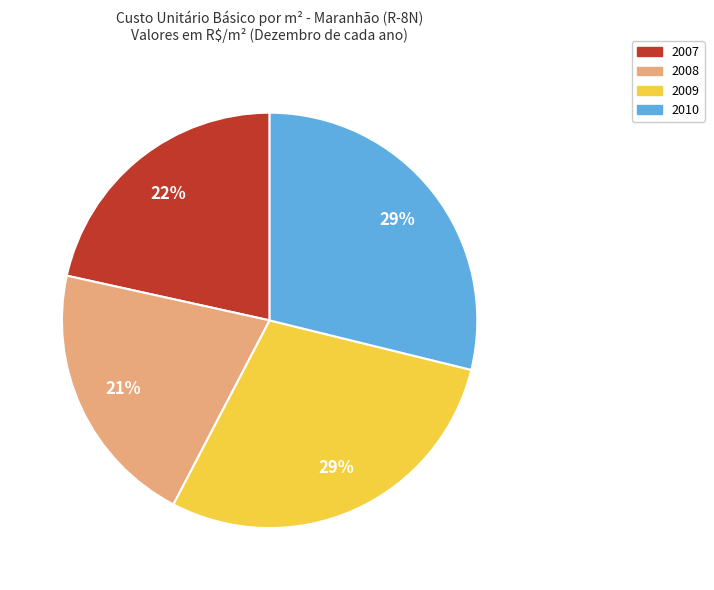

Is it true that 2008 is 21% of the pie?

True